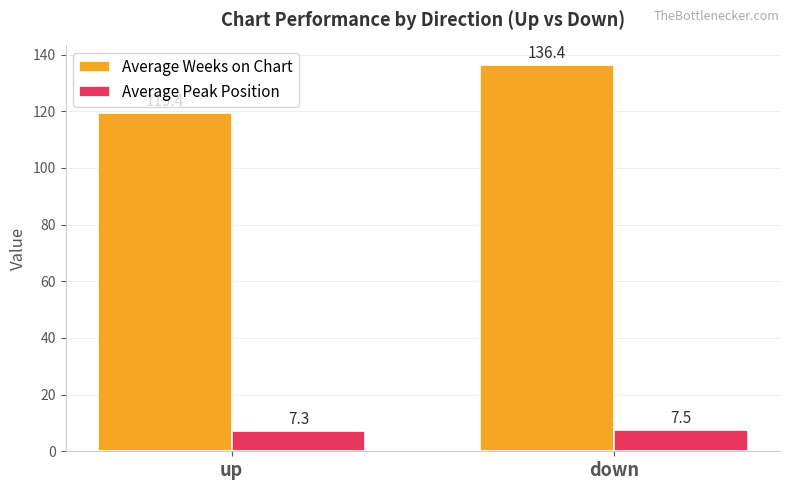

What is the sum of the Average Weeks on Chart values at down and up?

255.8